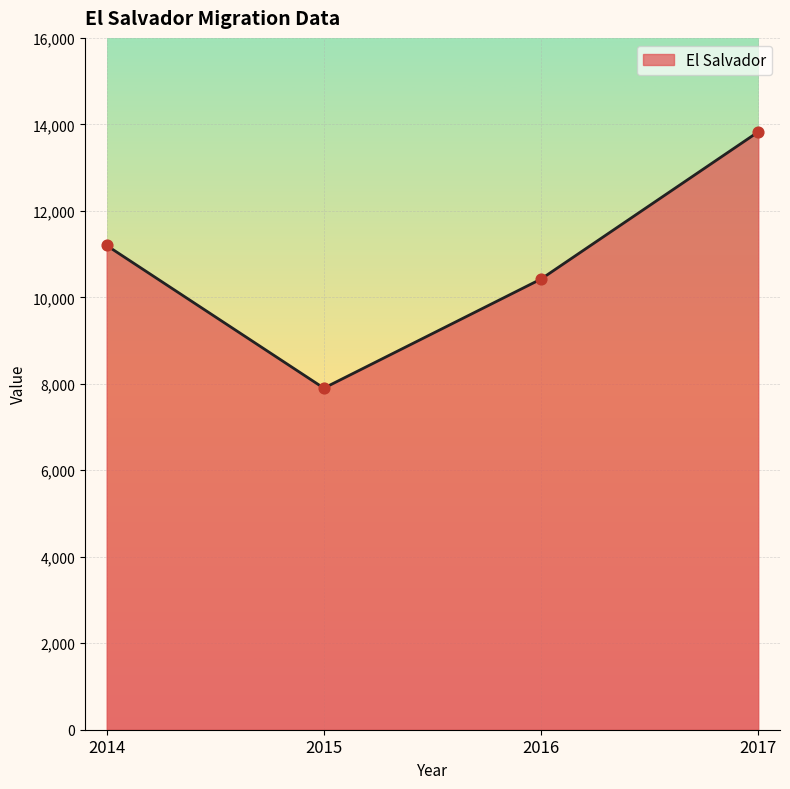

Approximately how many times larger is the value at 2016 compared to 2014?

0.9